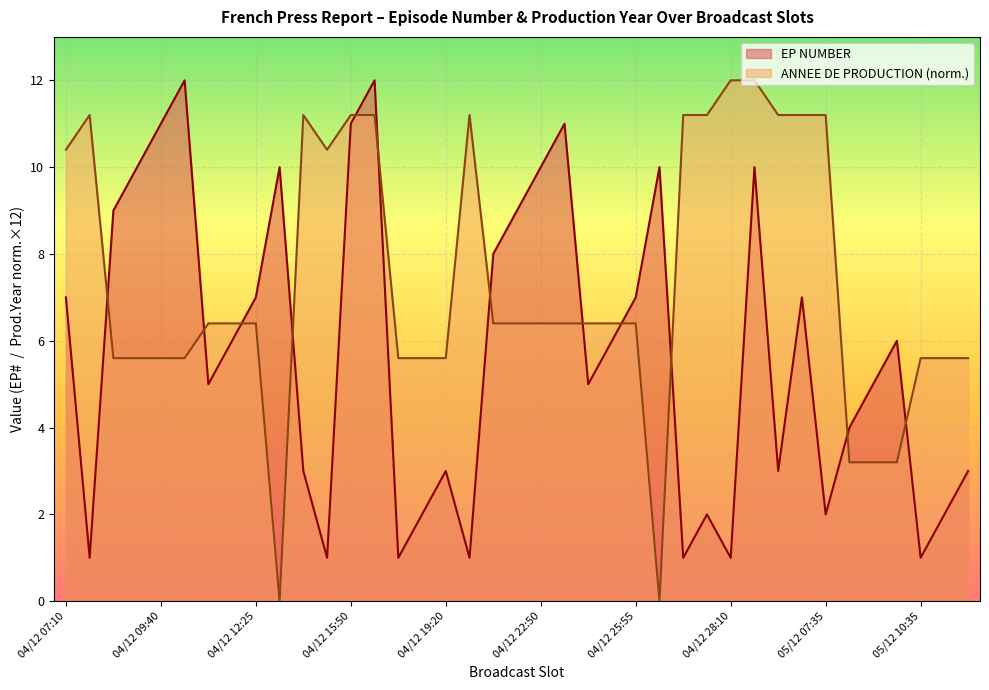

Which series changed the most between 04/12 22:50 and 04/12 27:45?

EP NUMBER